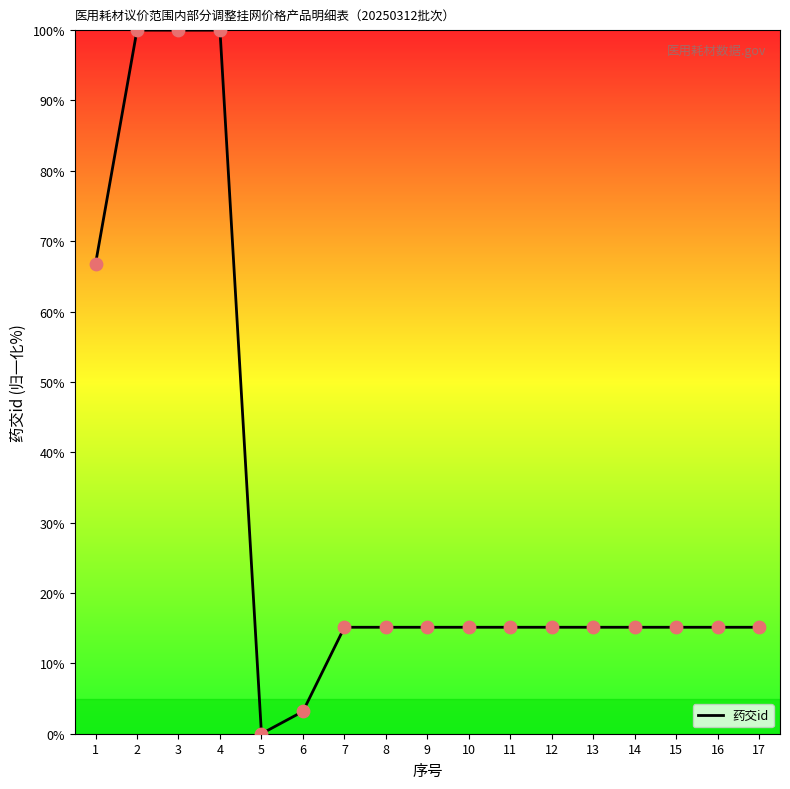

What is the ratio of the value at 12 to the value at 6?

4.8